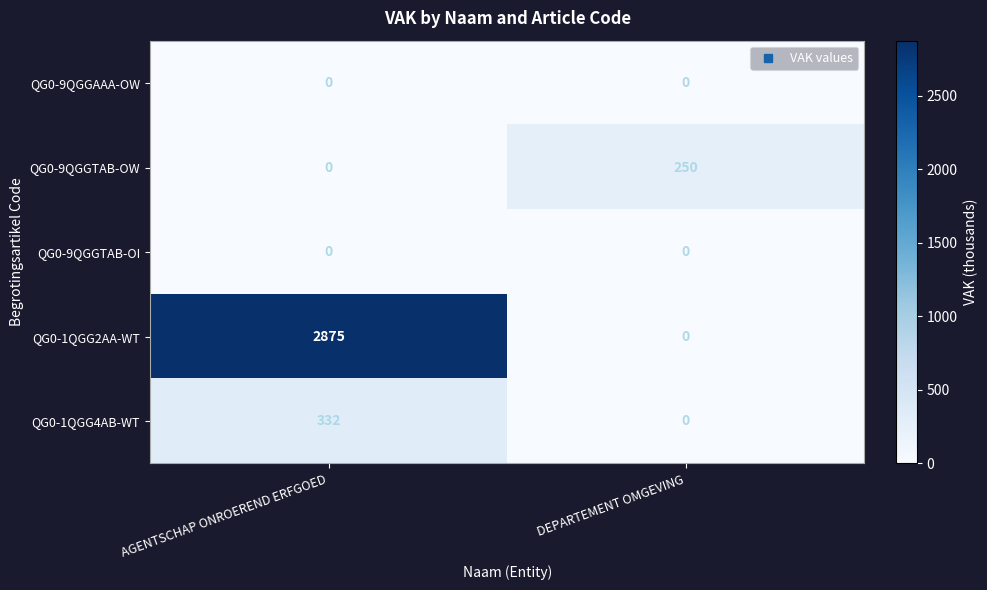

True or false: QG0-1QGG4AB-WT has a value of 133 at DEPARTEMENT OMGEVING.

False